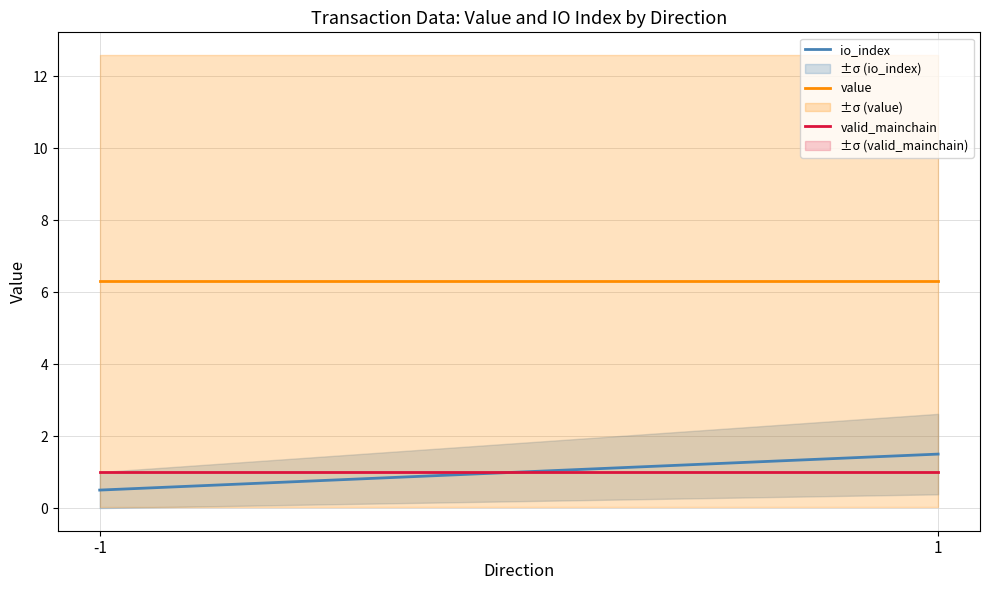

The valid_mainchain series shows 0.5 at -1. True or false?

False